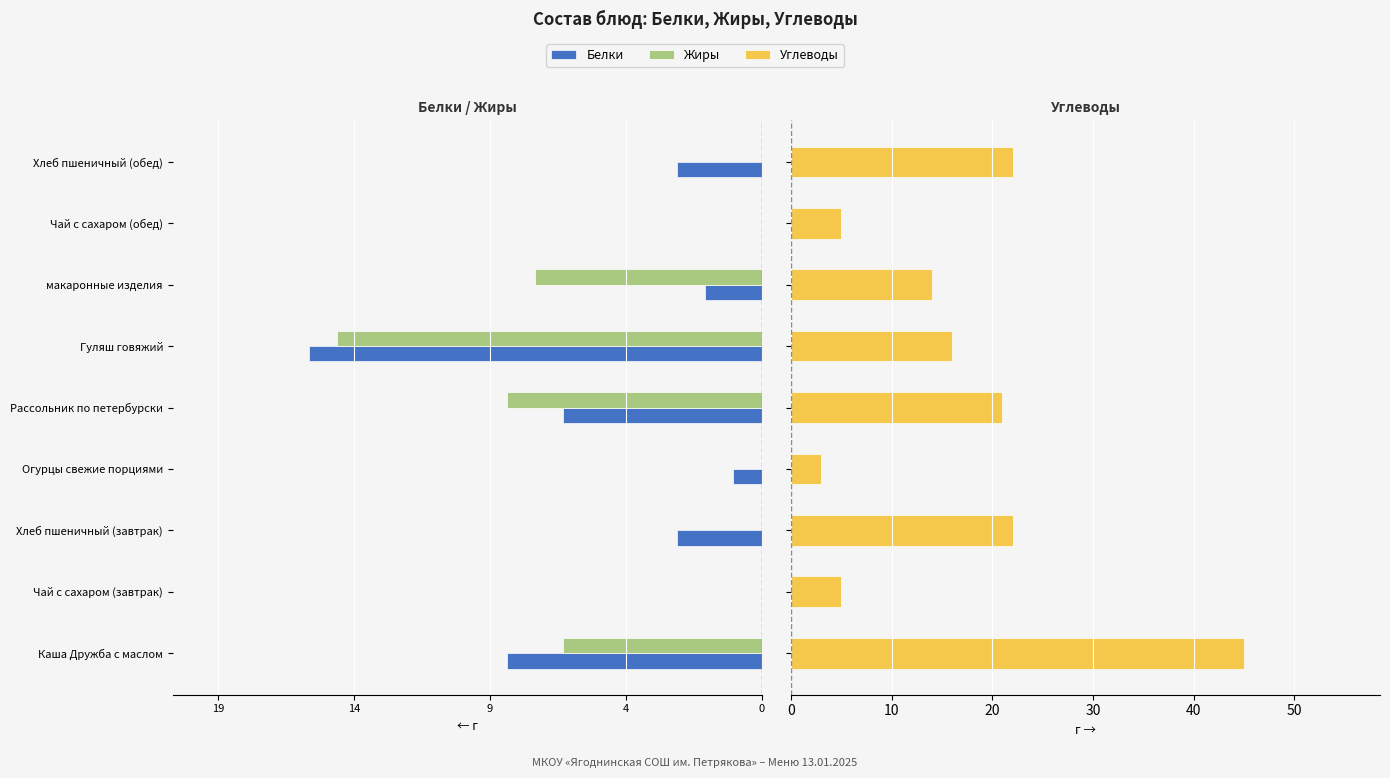

Reading left to right, extract all data points from this chart.

Белки: -9	0	-3	-1	-7	-16	-2	0	-3
Жиры: -7	0	0	0	-9	-15	-8	0	0
Углеводы: 45	5	22	3	21	16	14	5	22